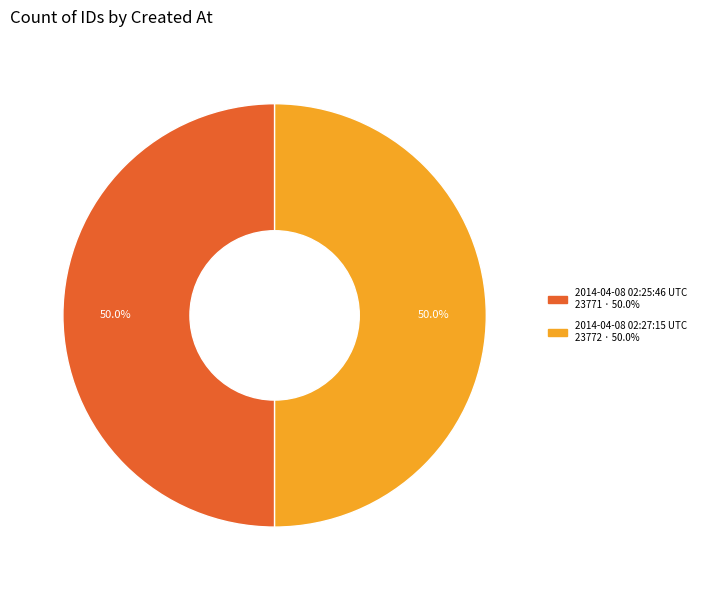

The 2014-04-08 02:25:46 UTC slice represents 50% of the pie. True or false?

True